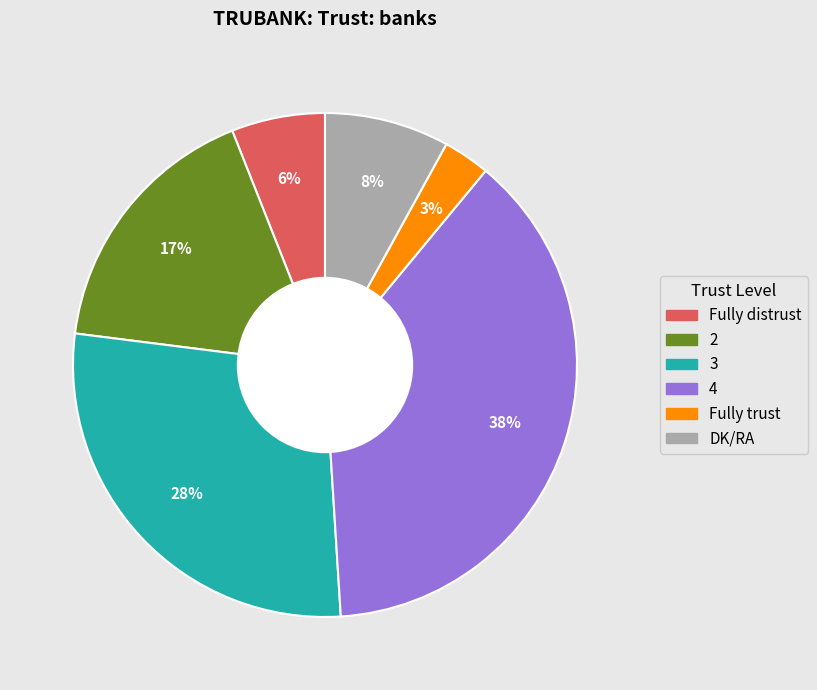

Between 4 and Fully trust, which is larger?

4